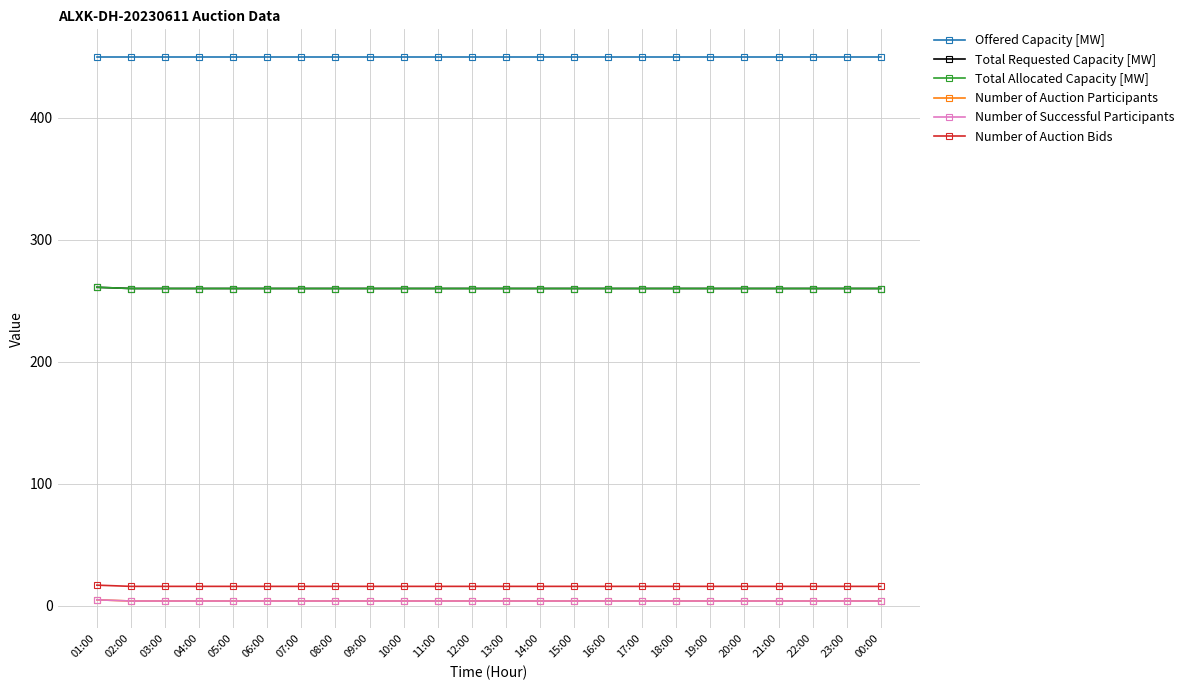

Which has a higher value, 12:00 or 03:00?

12:00